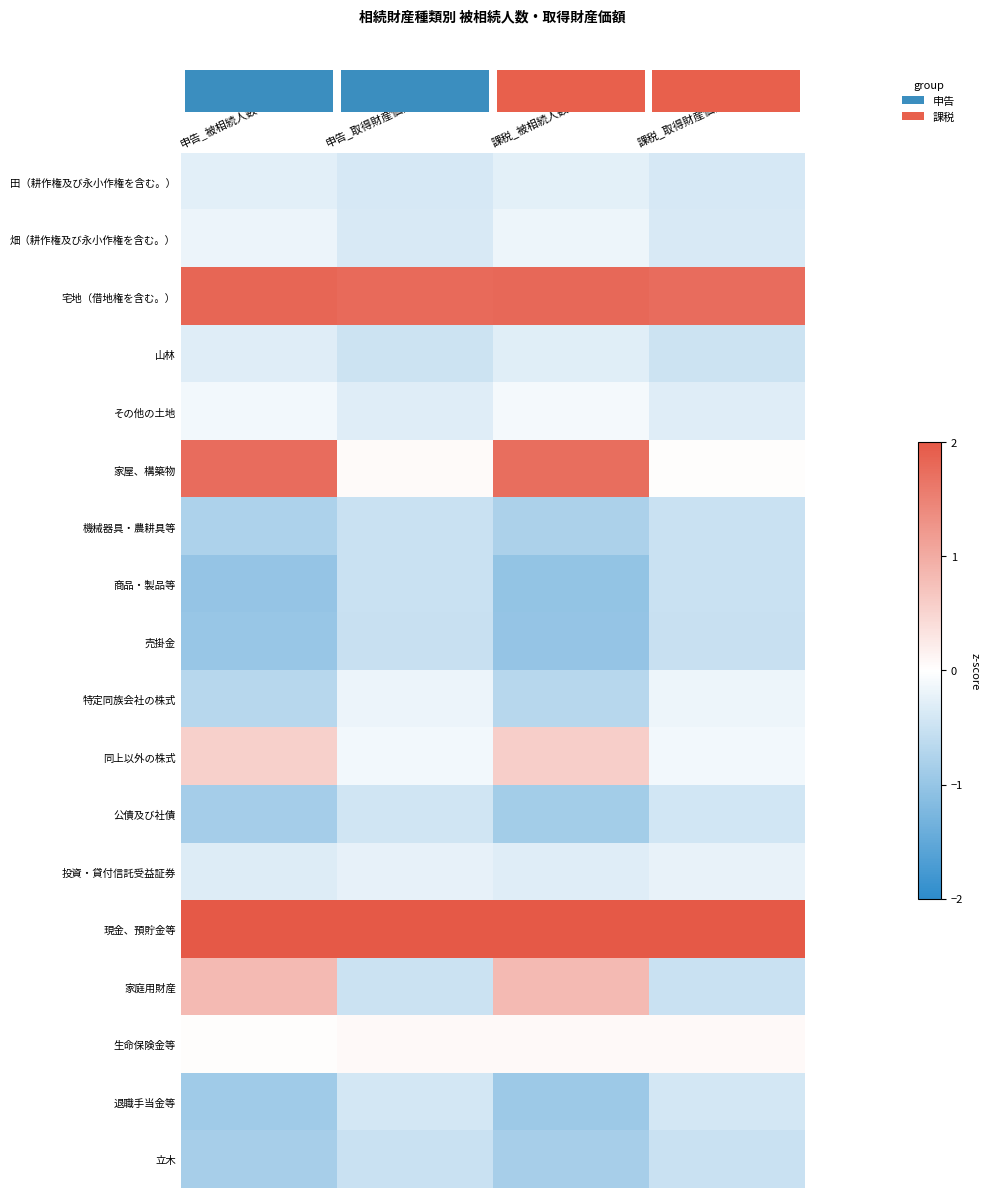

How many categories are shown in the chart?

4